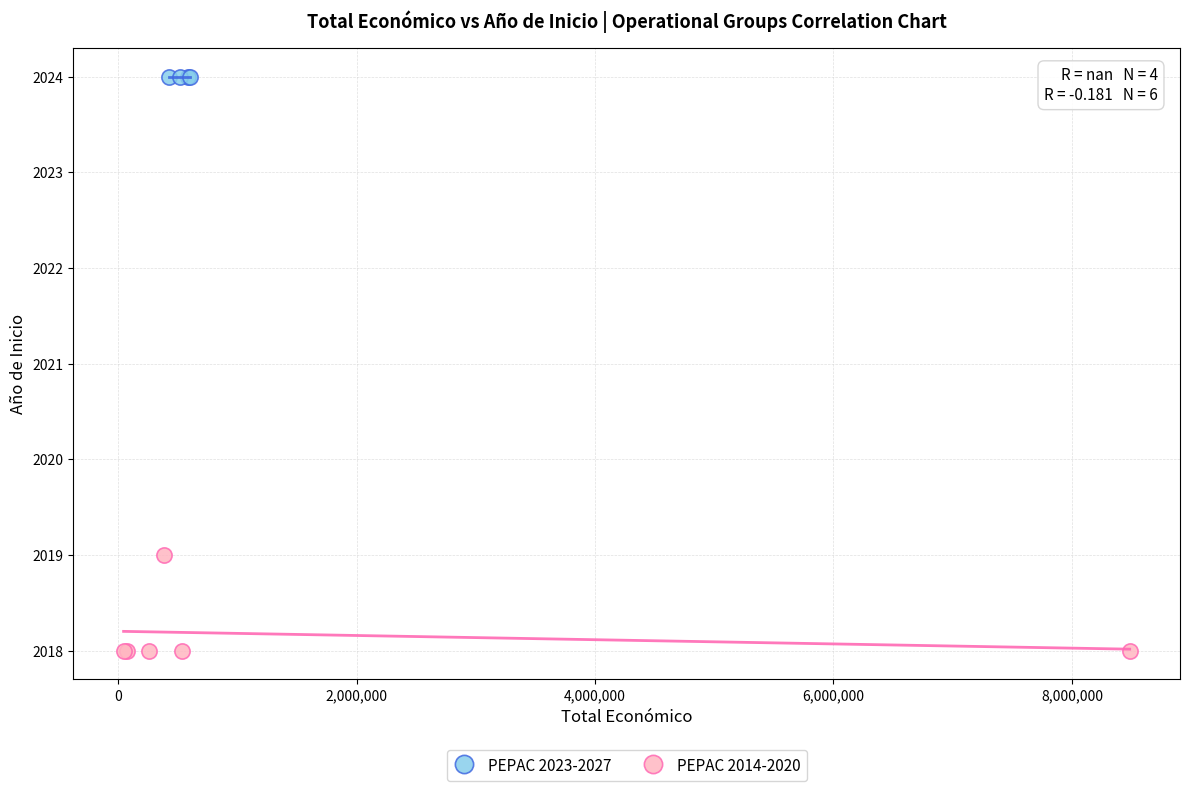

Which series reaches the maximum Y coordinate?

PEPAC 2023-2027